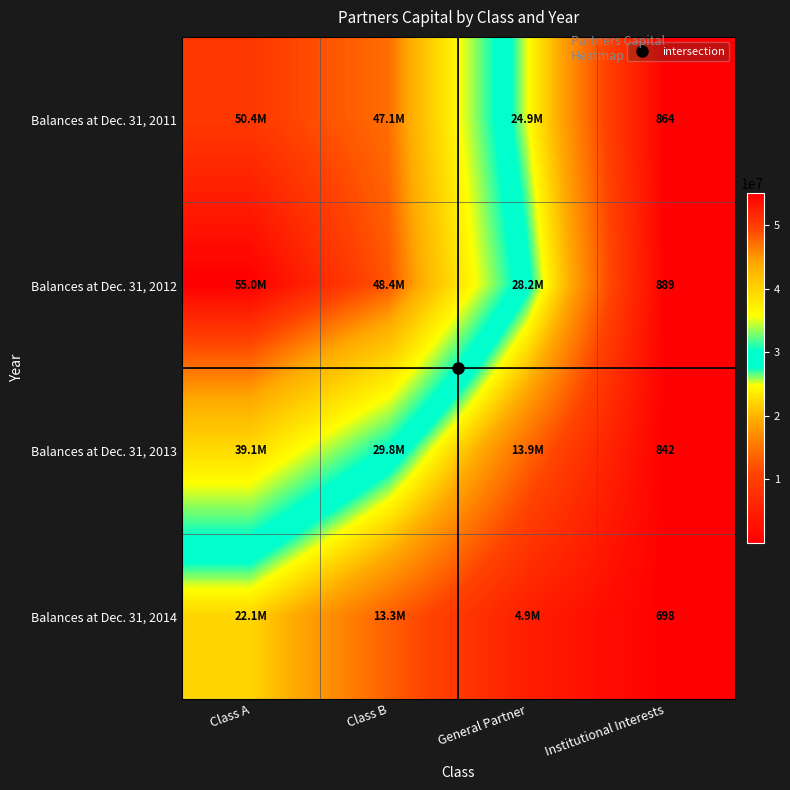

What is the average value of the Balances at Dec. 31, 2012 series?

32897804